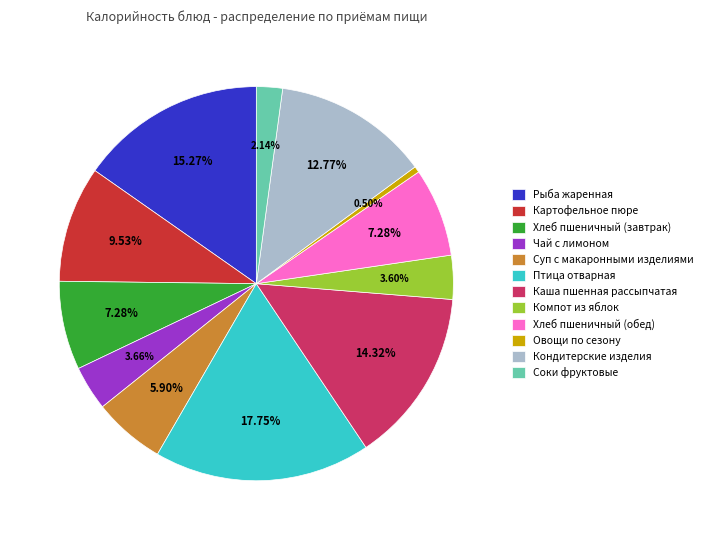

To the nearest percent, what is the combined percentage of Кондитерские изделия and Компот из яблок?

16%